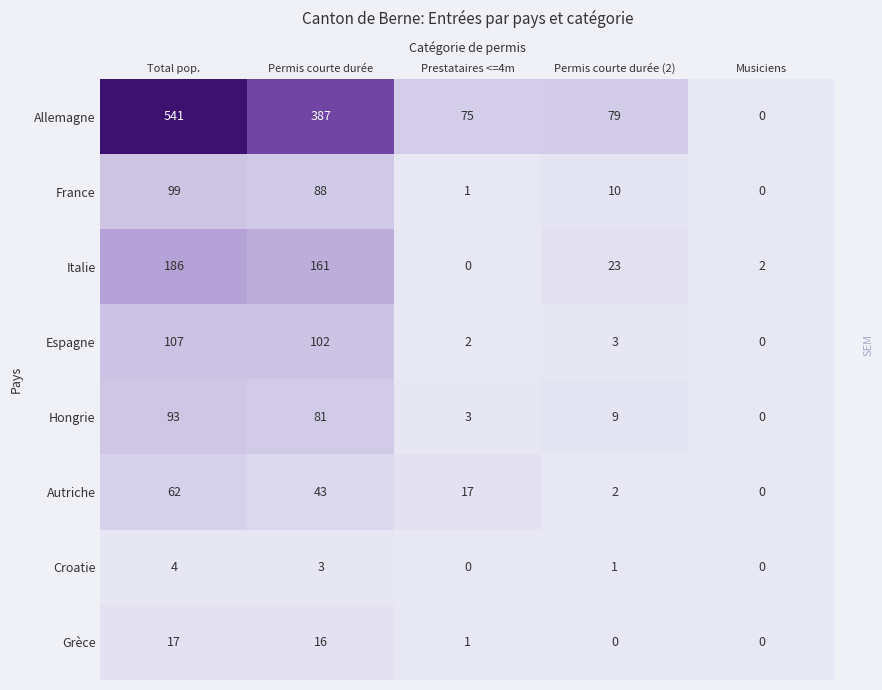

What is the greatest value displayed?

541